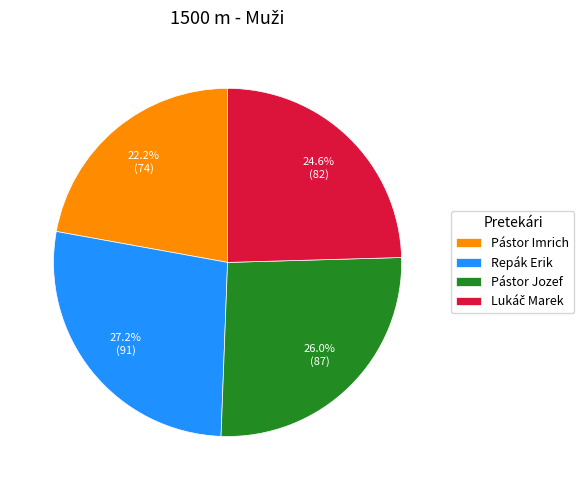

Does any single category account for the majority?

No